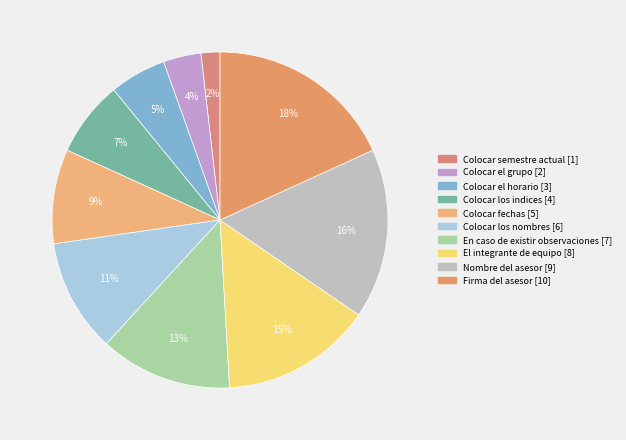

True or false: En caso de existir observaciones accounts for 13% of the total.

True